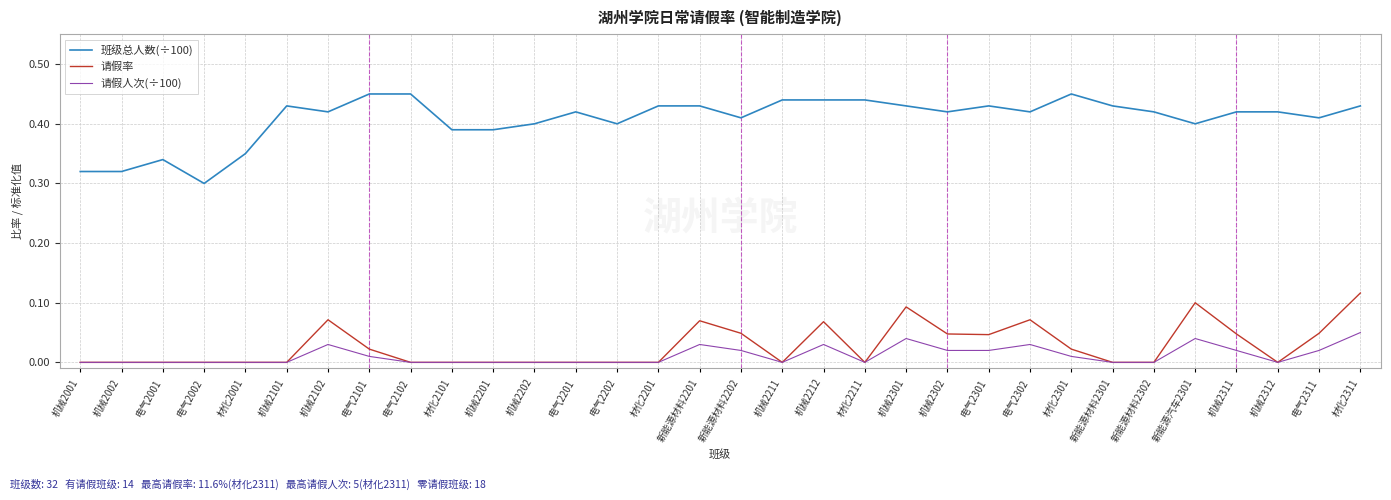

How many lines are shown in the chart?

3